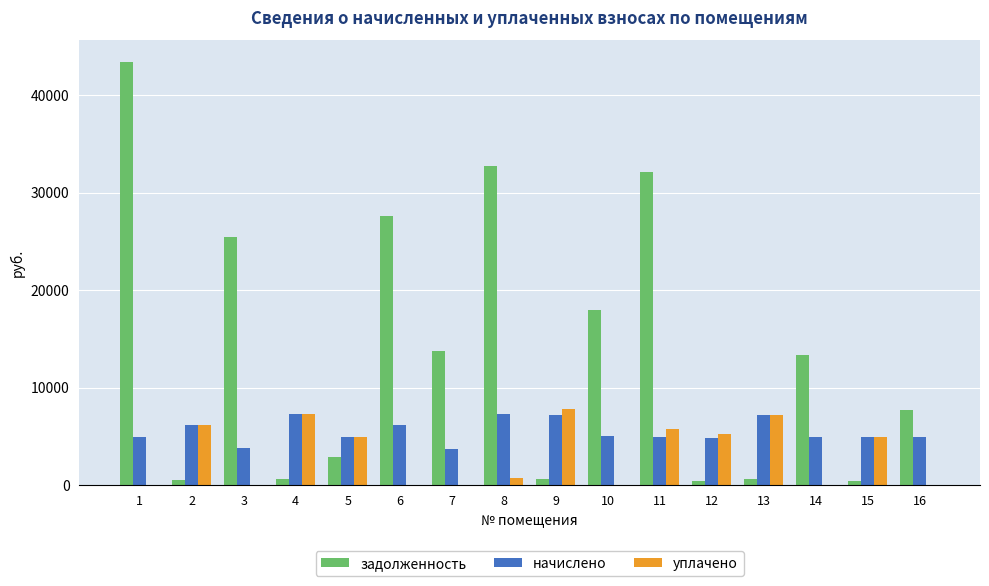

What is the total value across all series at 3?

29287.2